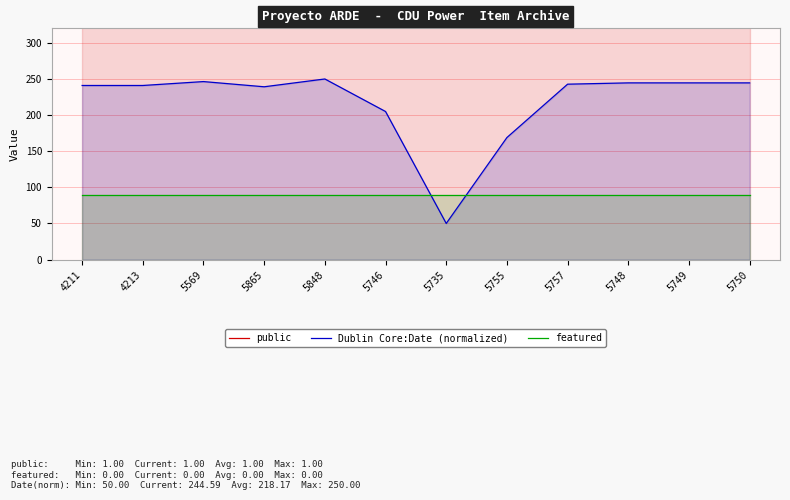

What is the sum of the featured values at 5749 and 5750?

180.0